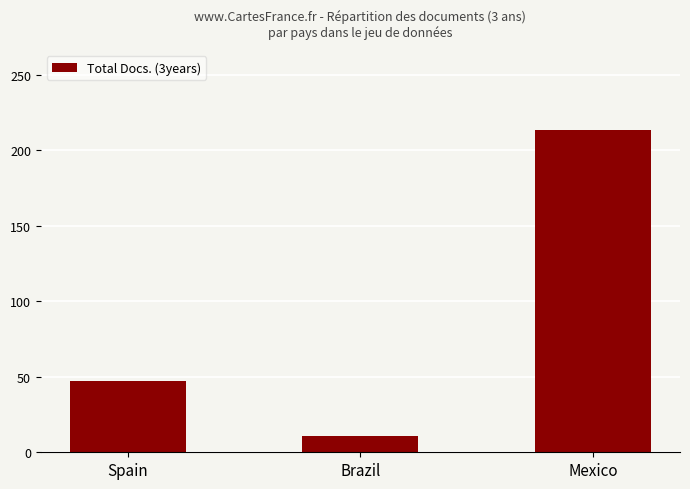

What is the sum of all values?

271